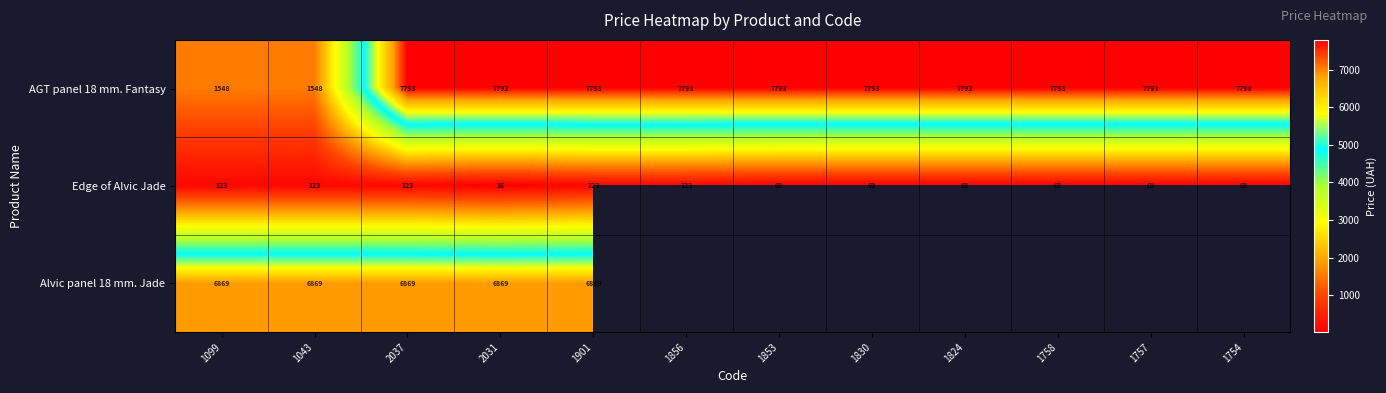

What is the average value of the Edge of Alvic Jade series?

82.6